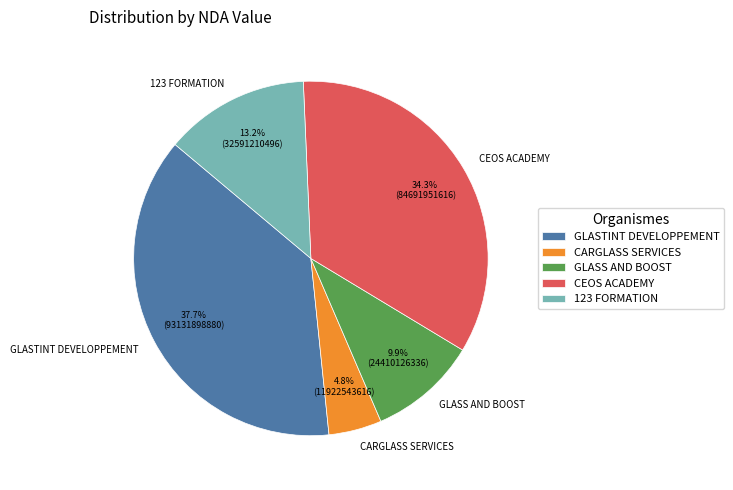

Approximately how many times larger is the value at GLASTINT DEVELOPPEMENT compared to CEOS ACADEMY?

1.1